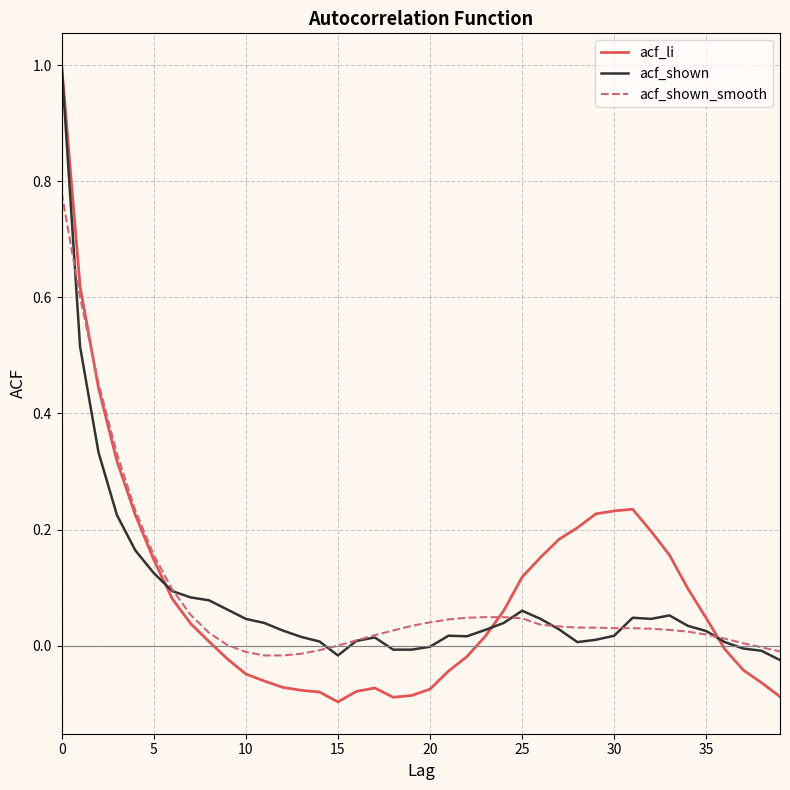

What is the greatest value displayed?

1.0